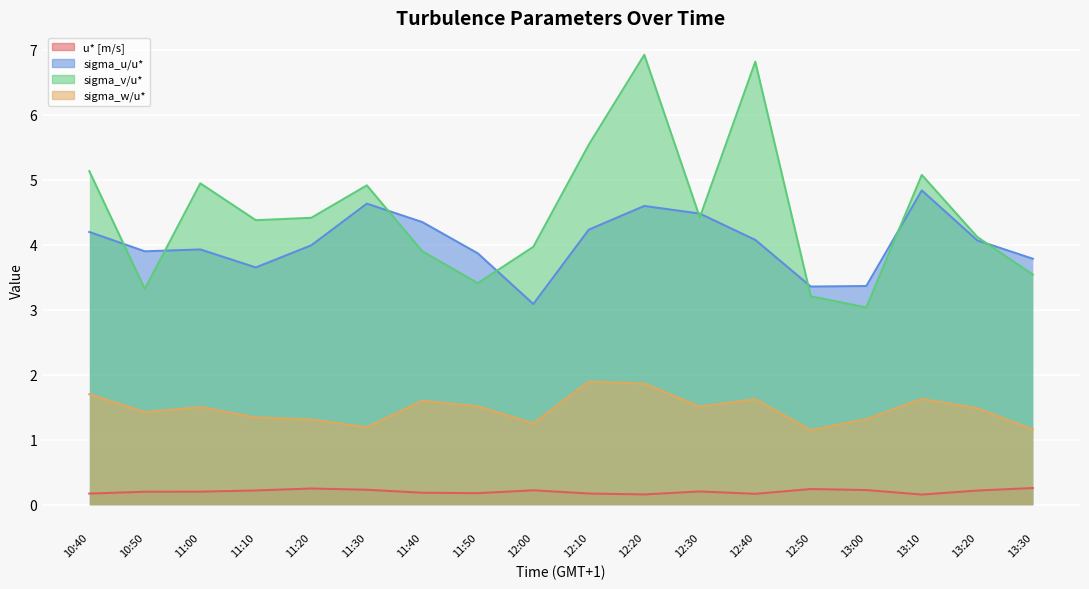

Which series changed the most between 10:40 and 13:30?

sigma_v/u*